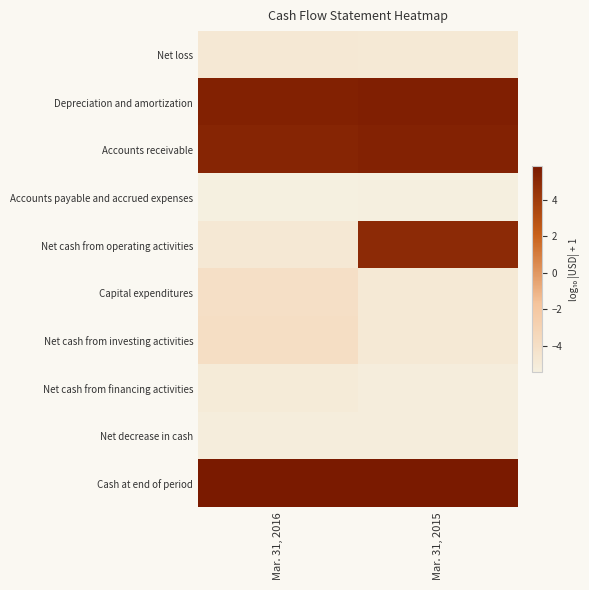

What is the spread (max minus min) of values at Mar. 31, 2016?

11.3